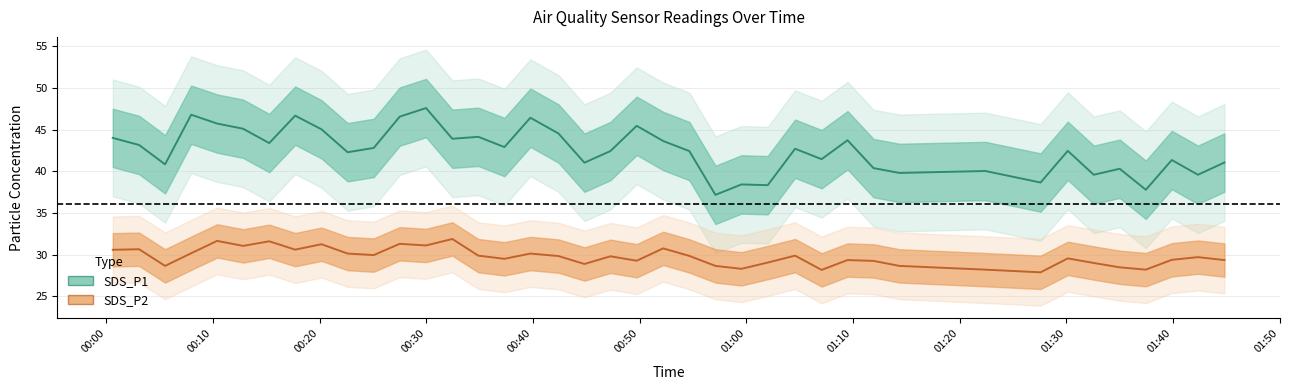

True or false: SDS_P2 and SDS_P1 intersect in this chart.

False